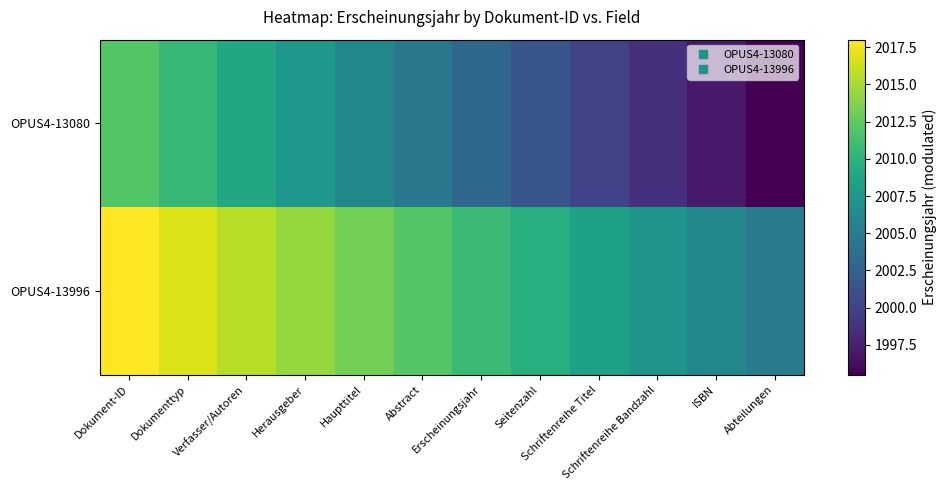

Reading left to right, what are all the values shown in this chart?

OPUS4-13080: Dokument-ID=2012.0	Dokumenttyp=2010.5	Verfasser/Autoren=2009.0	Herausgeber=2007.5	Haupttitel=2006.0	Abstract=2004.5	Erscheinungsjahr=2003.0	Seitenzahl=2001.5	Schriftenreihe Titel=2000.0	Schriftenreihe Bandzahl=1998.5	ISBN=1997.0	Abteilungen=1995.5
OPUS4-13996: Dokument-ID=2018.0	Dokumenttyp=2016.8	Verfasser/Autoren=2015.6	Herausgeber=2014.4	Haupttitel=2013.2	Abstract=2012.0	Erscheinungsjahr=2010.8	Seitenzahl=2009.6	Schriftenreihe Titel=2008.4	Schriftenreihe Bandzahl=2007.2	ISBN=2006.0	Abteilungen=2004.8